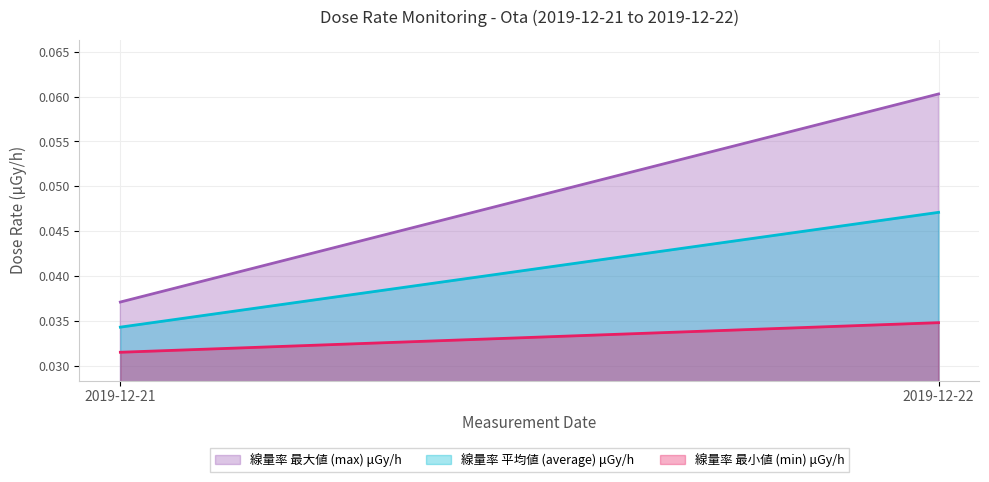

Rank the series by their average value, from lowest to highest.

線量率 最小値 (min) μGy/h, 線量率 平均値 (average) μGy/h, 線量率 最大値 (max) μGy/h